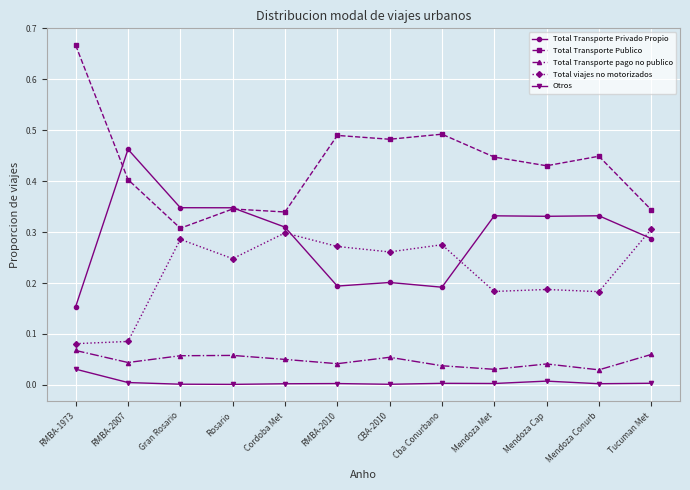

True or false: Total Transporte pago no publico and Total Transporte Privado Propio cross at least once.

False